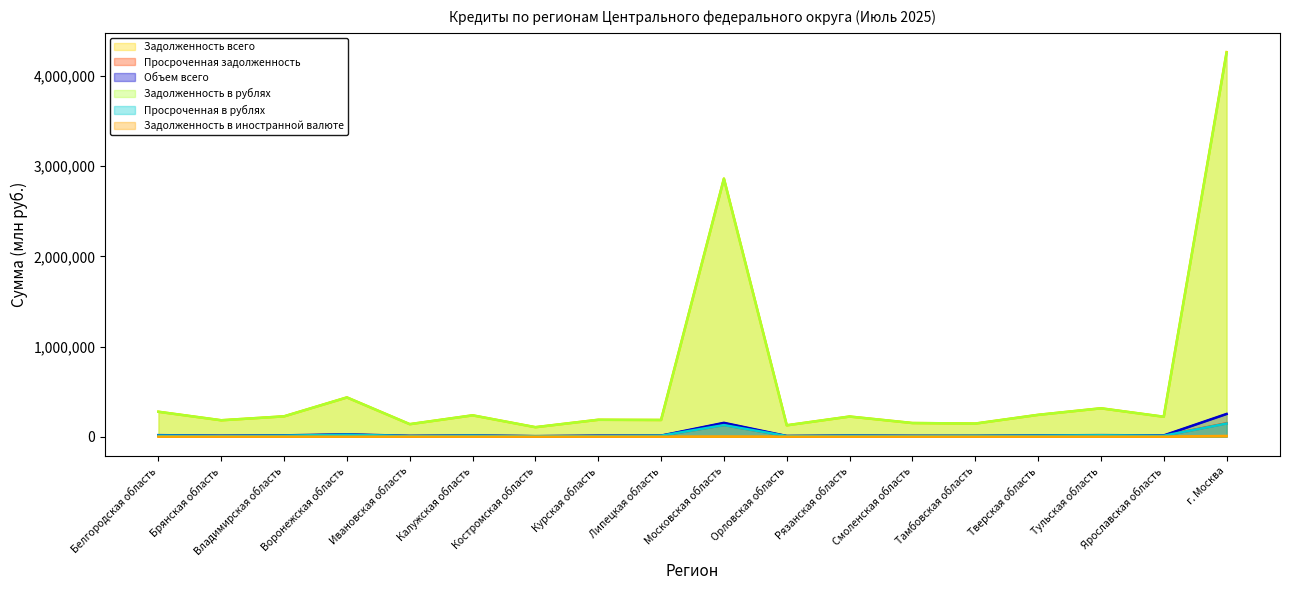

At which category is the sum across all series the highest?

г. Москва